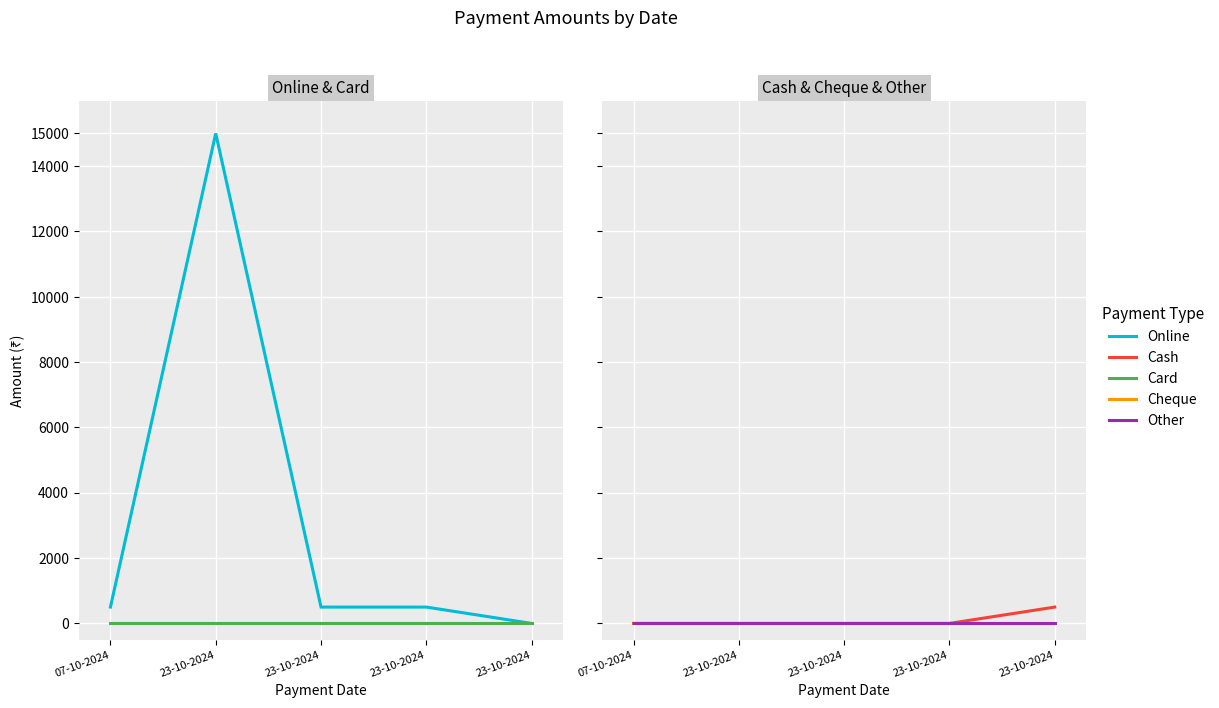

True or false: Card has a value of 0 at 23-10-2024.

True